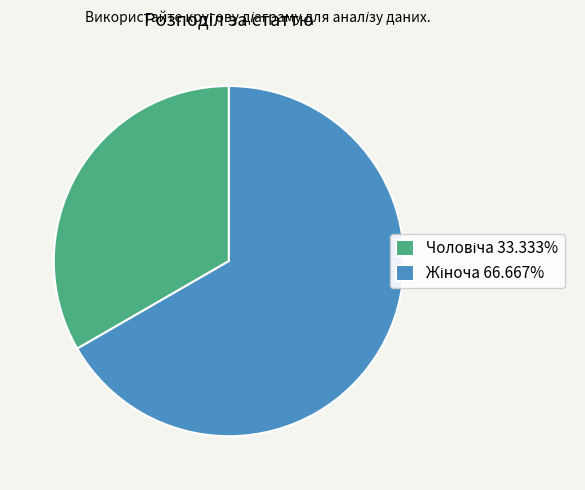

Count the number of slices in the pie.

2